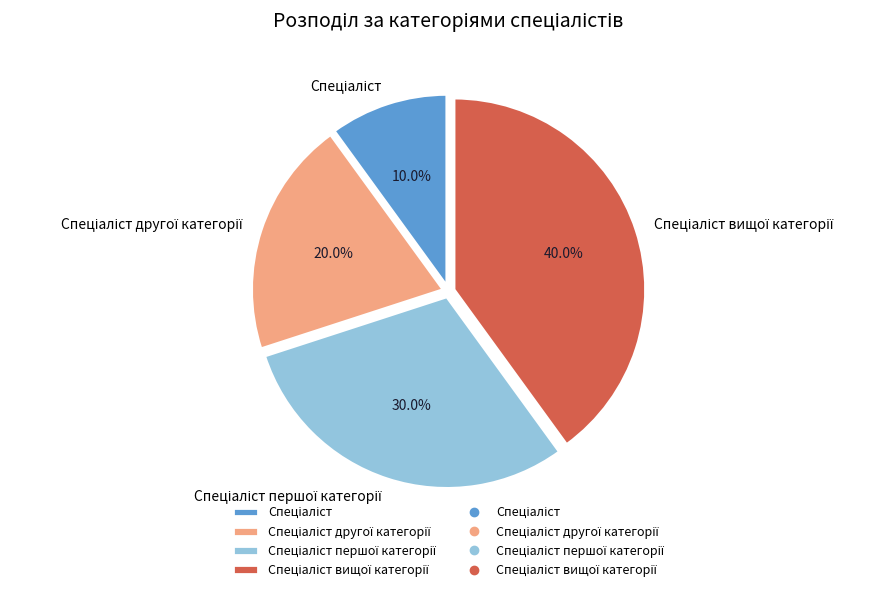

Is there a majority slice in this chart?

No